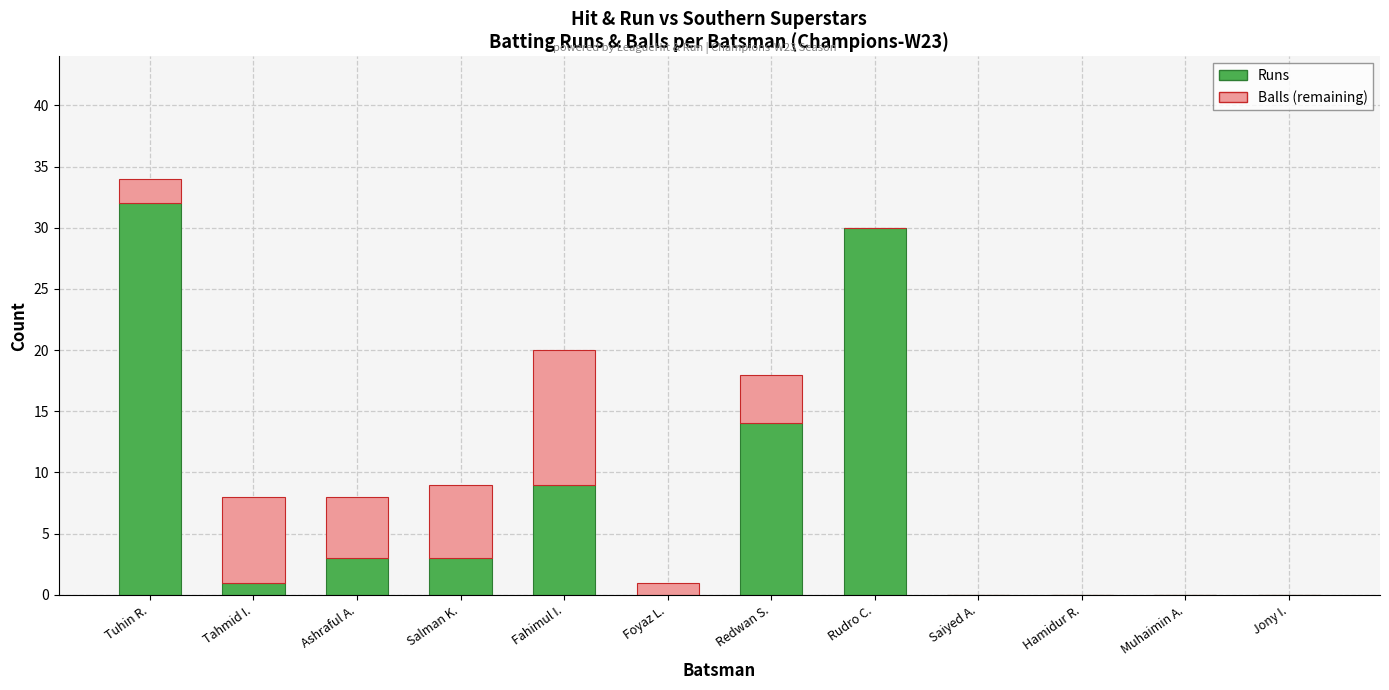

Are the bars grouped side by side (vs. stacked)?

No